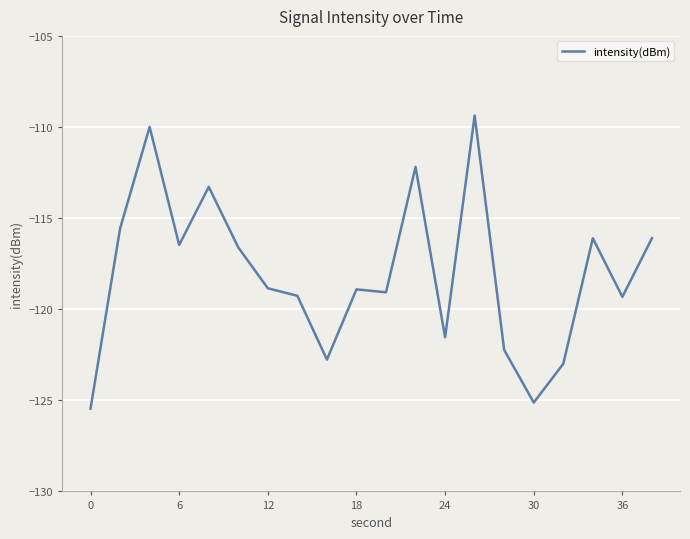

What is the minimum value shown in the chart?

-125.5